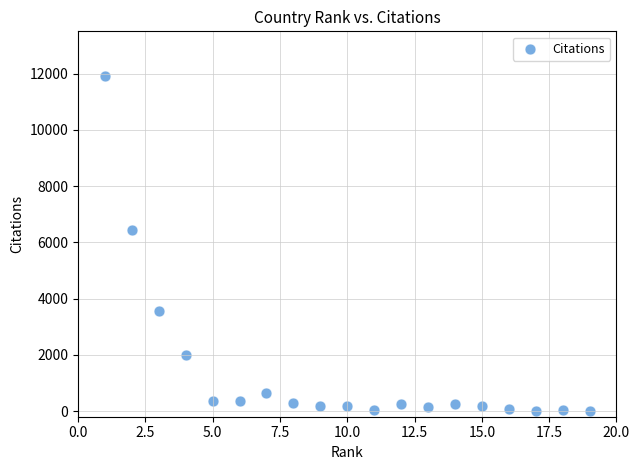

What Y value in the scatter plot is closest to 5962?

6432